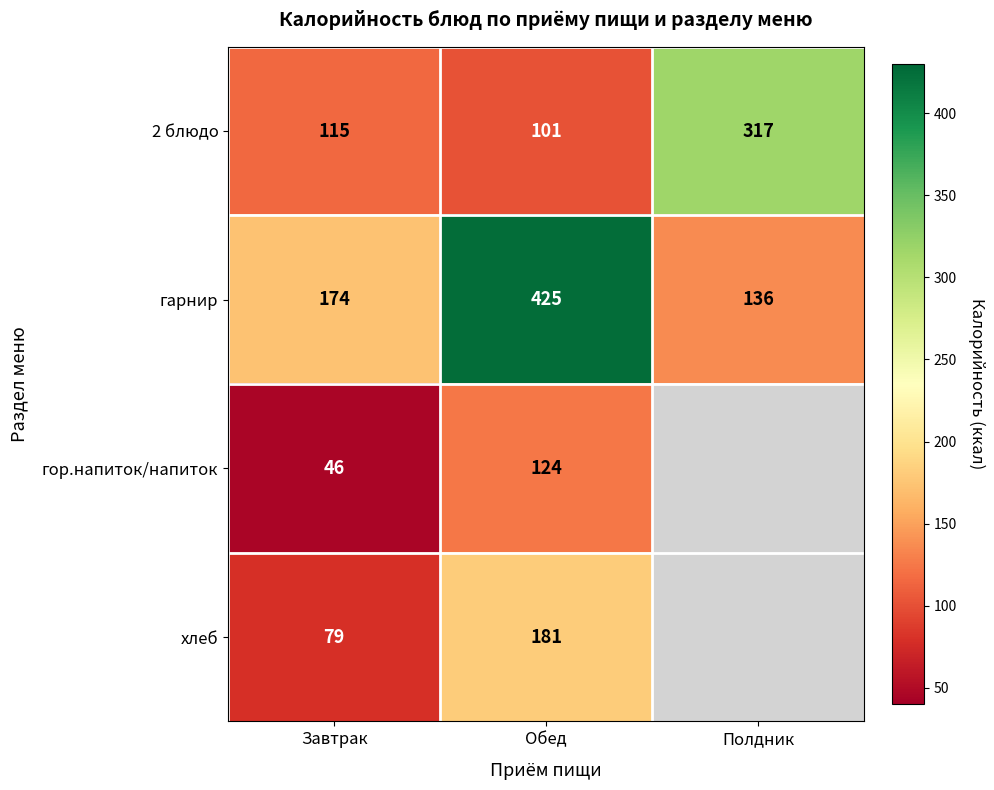

At Обед, list the series in order from smallest to largest.

2 блюдо, гор.напиток/напиток, хлеб, гарнир